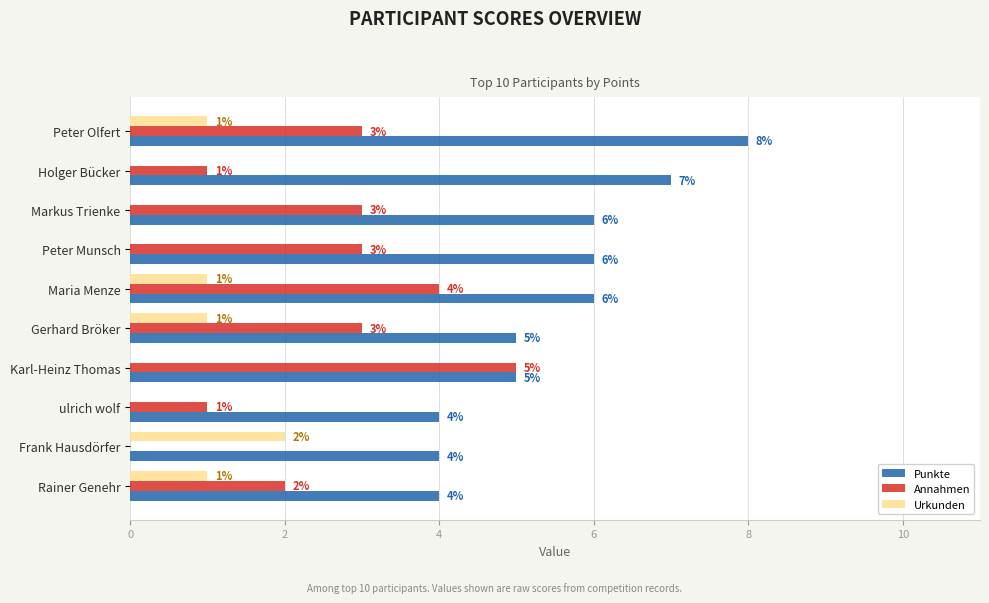

Which series changed the most between Karl-Heinz Thomas and ulrich wolf?

Annahmen